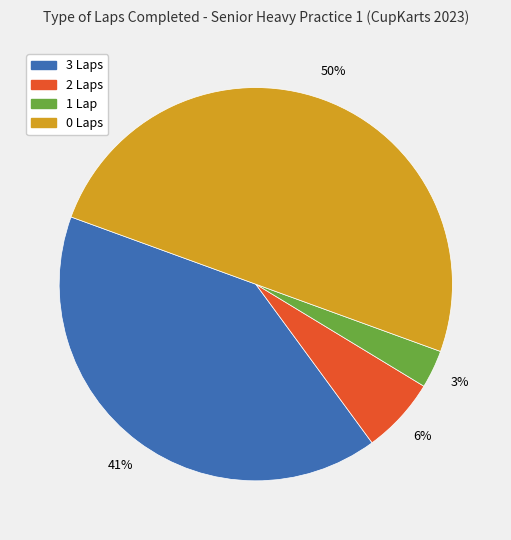

To the nearest percent, what is the average slice percentage?

25%